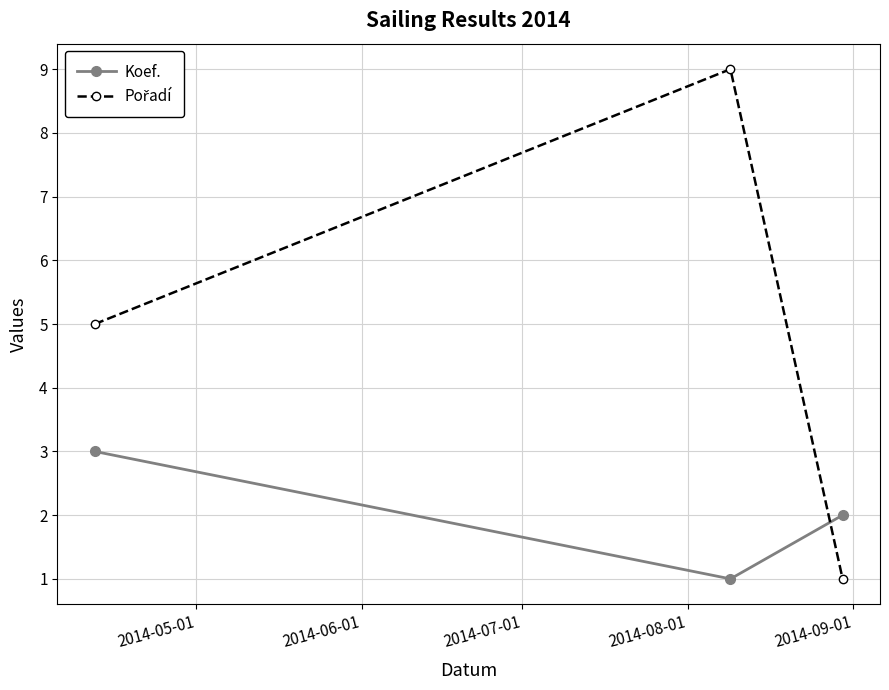

What is the sum of all Koef. values?

6